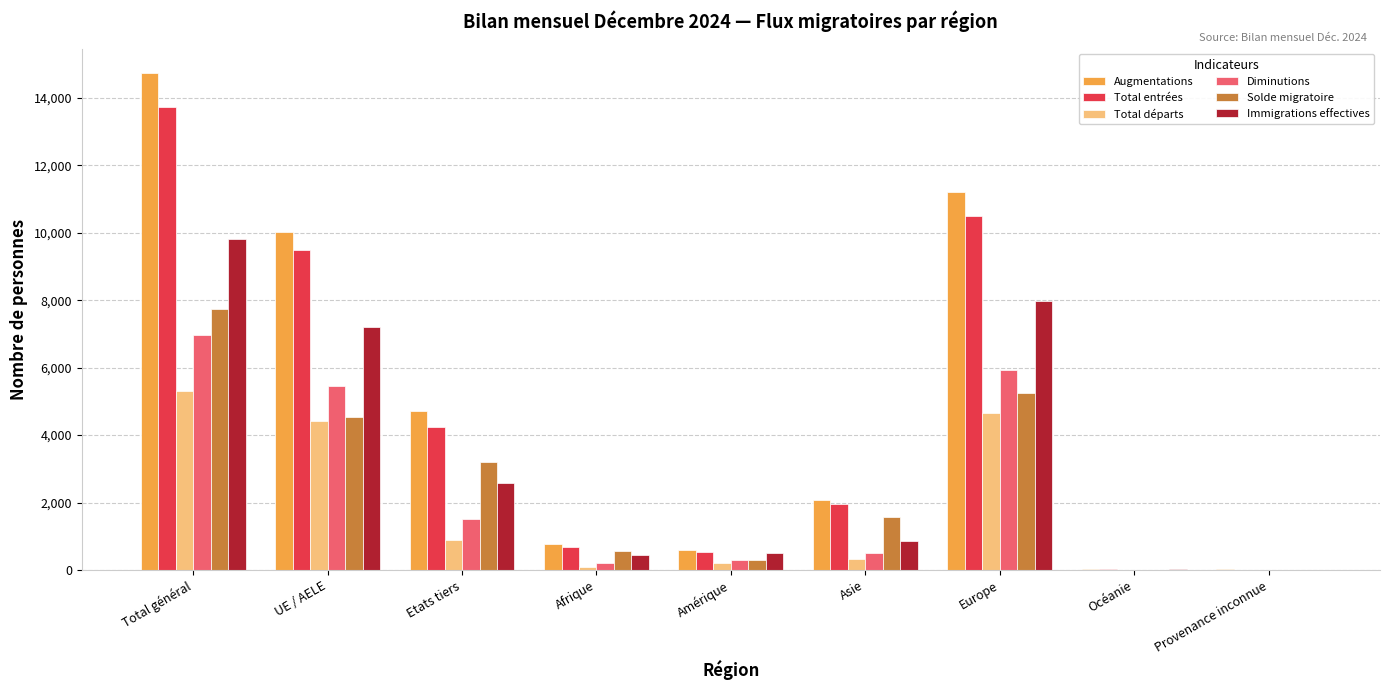

Which series has the widest spread of values?

Augmentations